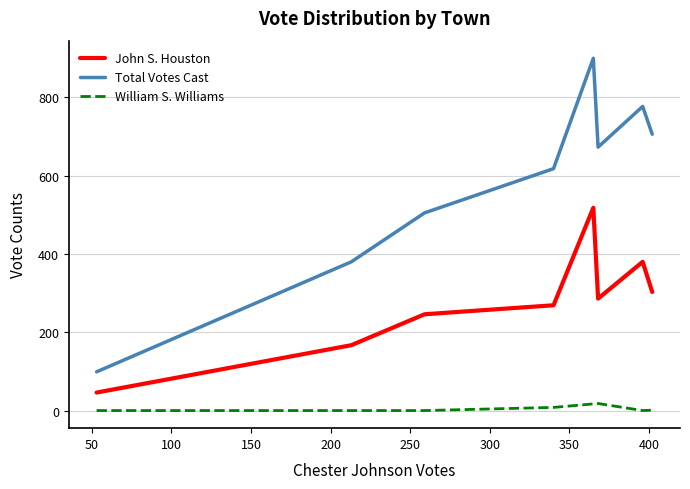

What is the maximum value for Total Votes Cast?

900